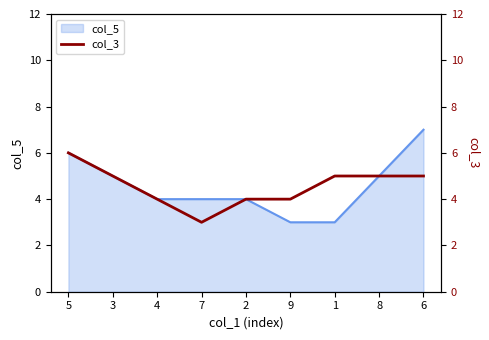

The value of col_5 at 2 is 7. True or false?

False